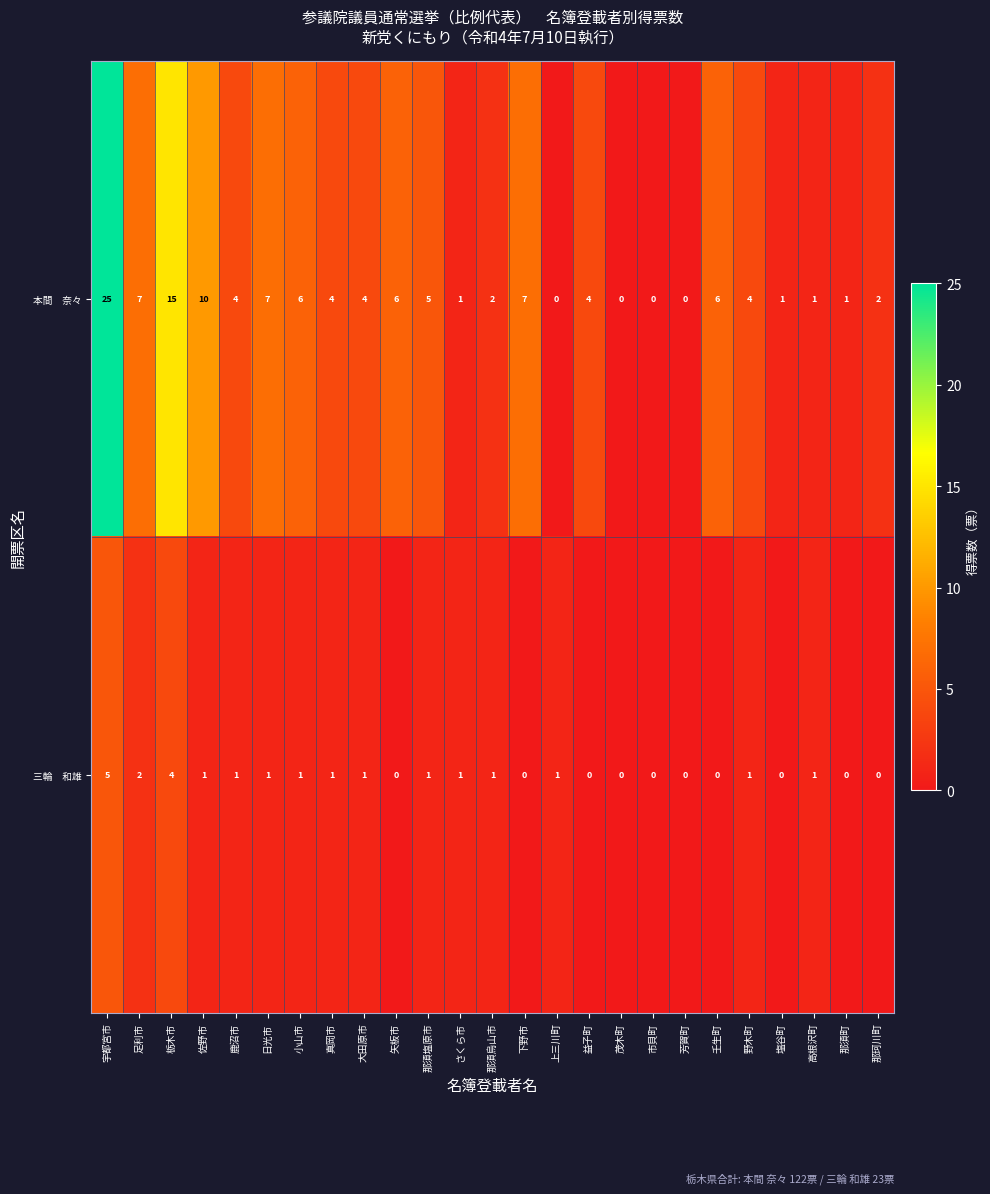

What is the maximum value shown in the chart?

25